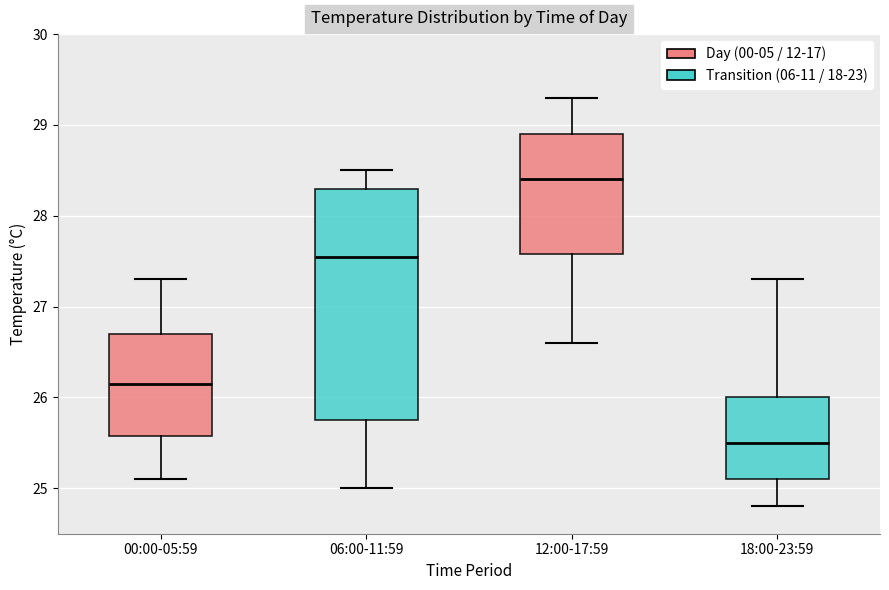

Which box's median line is the lowest?

18:00-23:59